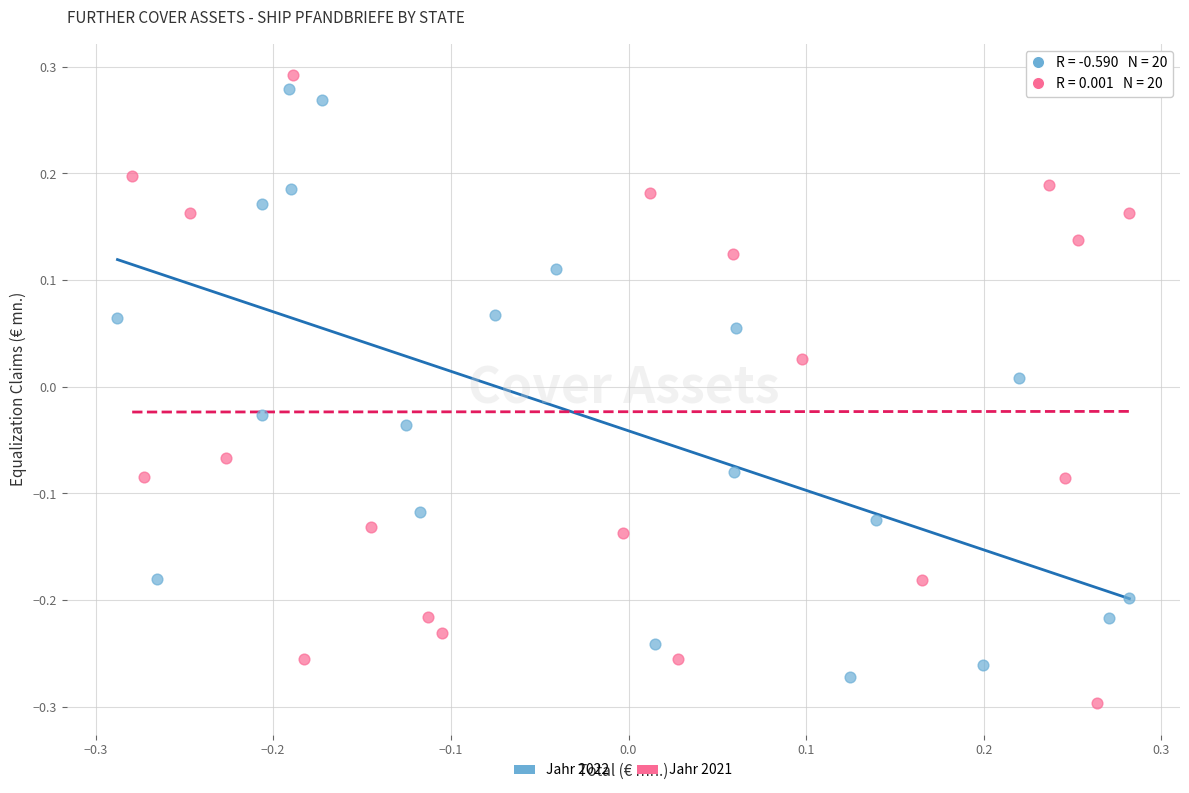

Which series has the largest Y range (max minus min)?

Jahr 2021